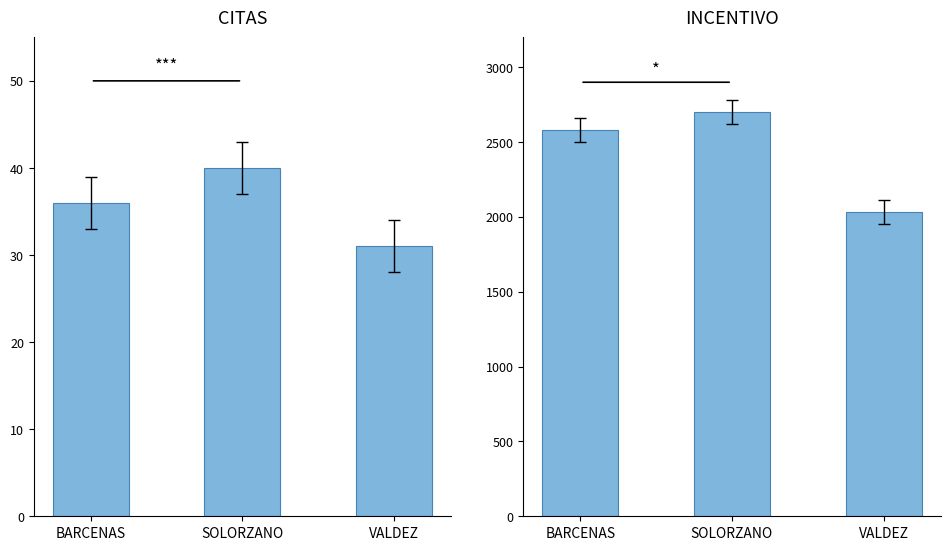

How many data points in CITAS are above 36?

1